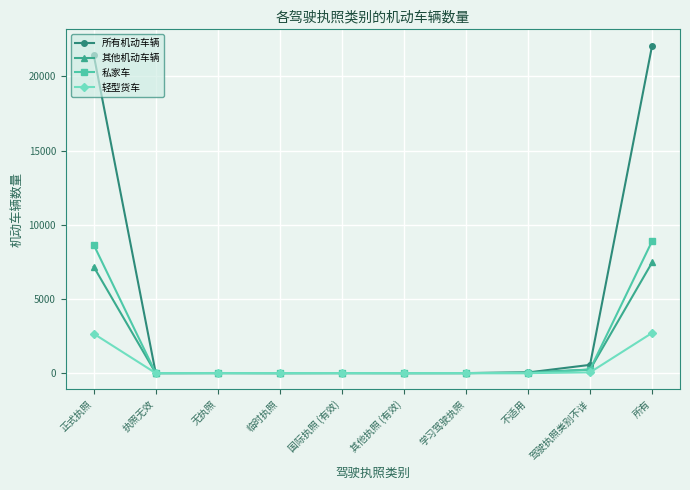

Which label corresponds to the largest value in the chart?

所有